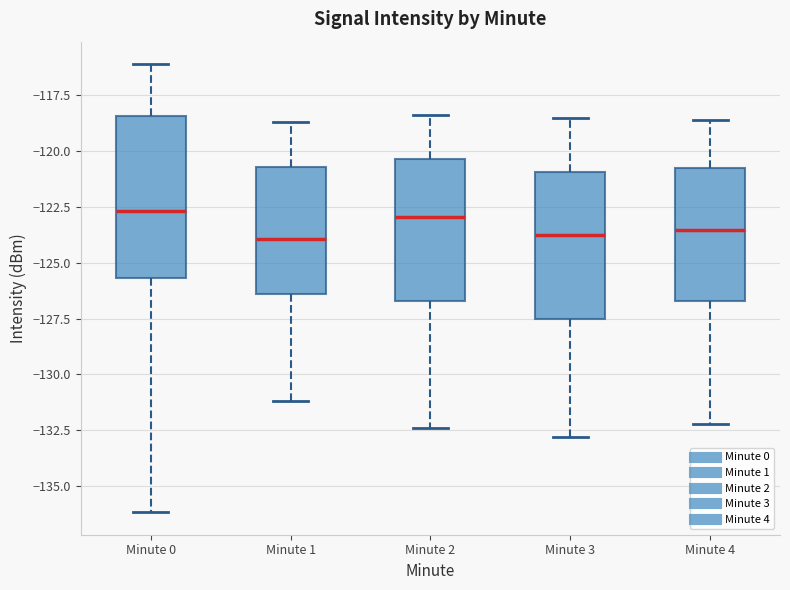

Where does the lower whisker of the box for Minute 4 end on the y-axis? The values are not printed on the chart, so give them approximately, as read against the axis.

-132.0